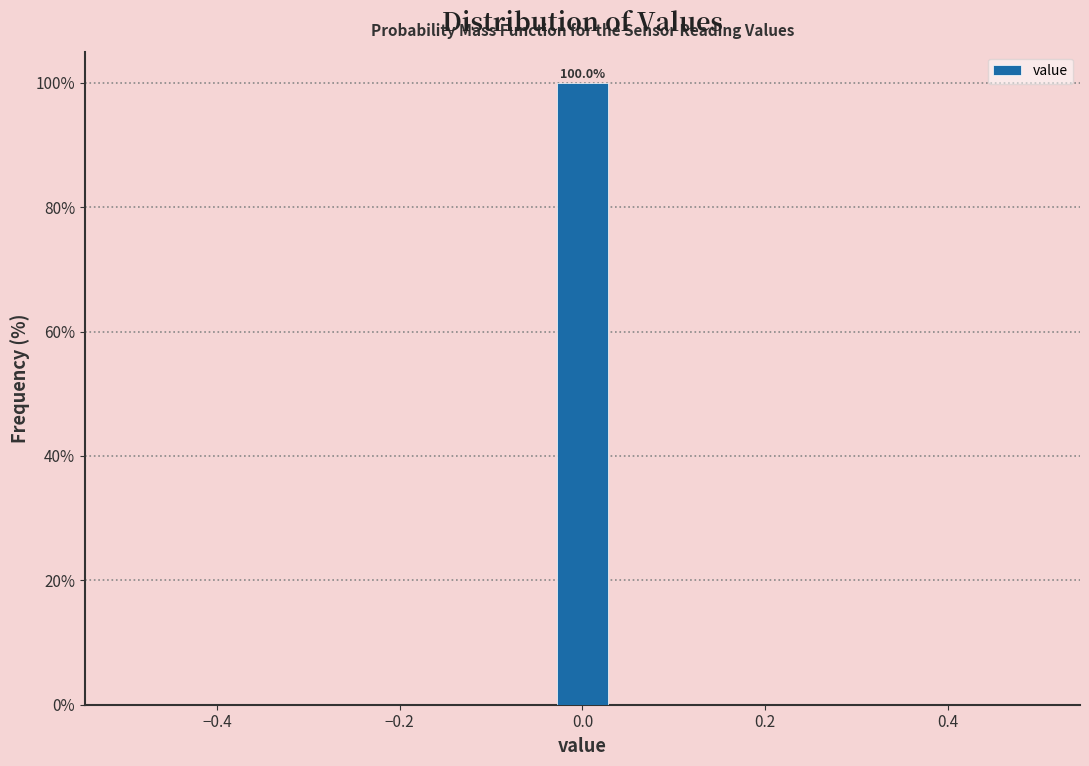

Read against the x-axis, roughly where is the centre of the tallest bar?

0.00